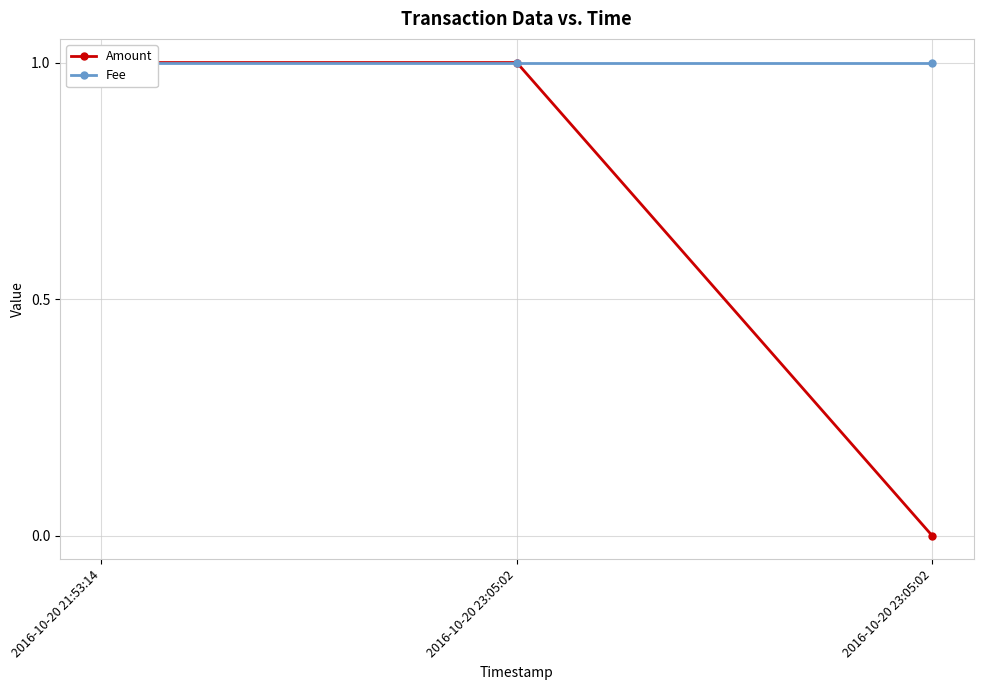

Reading left to right, transcribe all the data shown in this chart.

Amount: 2016-10-20 21:53:14=1	2016-10-20 23:05:02=1	2016-10-20 23:05:02=0
Fee: 2016-10-20 21:53:14=1	2016-10-20 23:05:02=1	2016-10-20 23:05:02=1